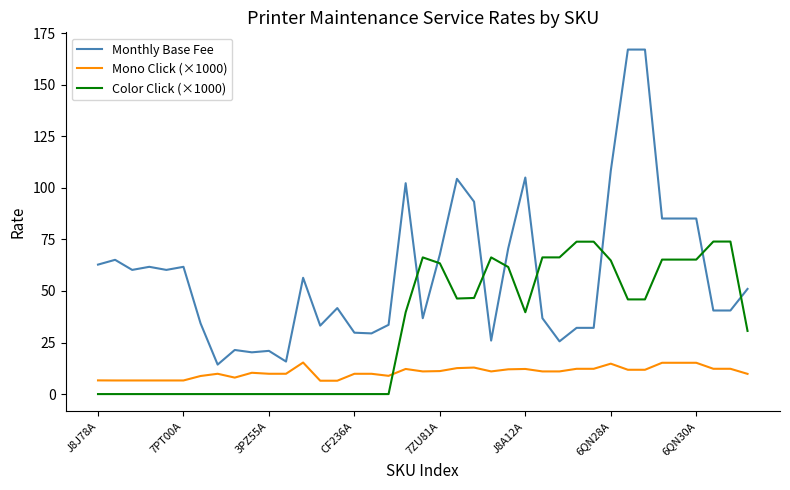

Which series has the widest spread of values?

Monthly Base Fee